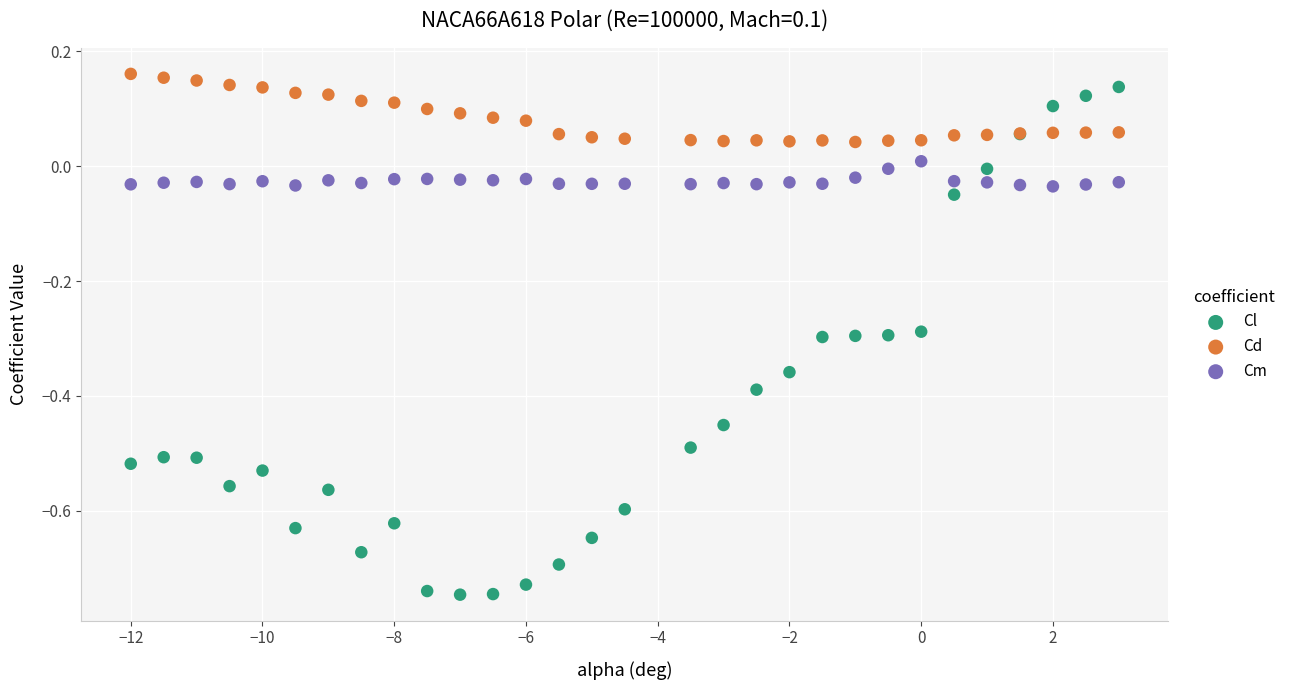

Which series has the largest Y range (max minus min)?

Cl